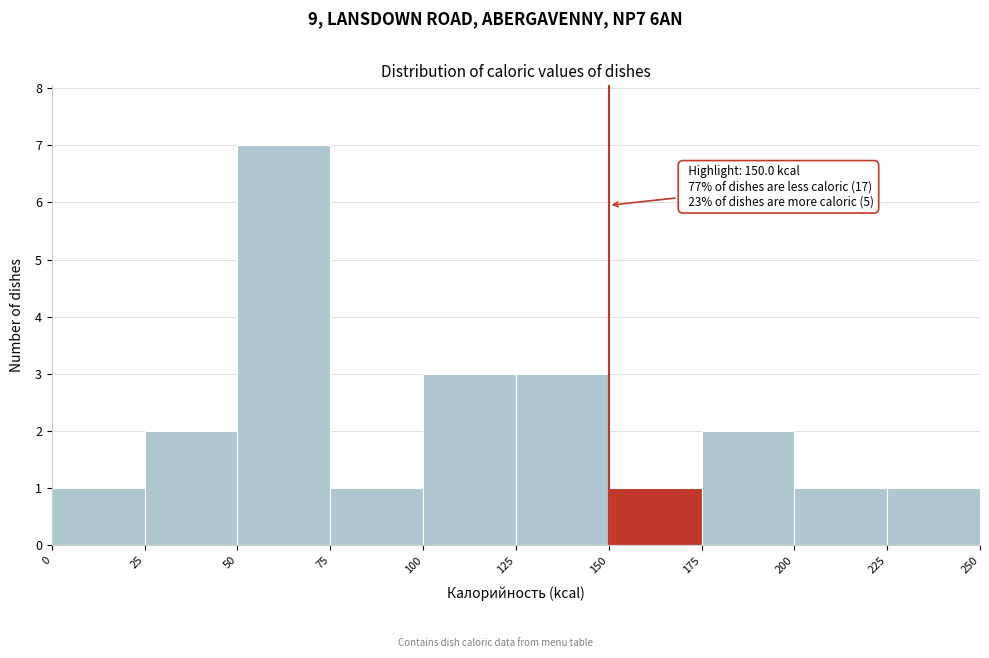

Which range on the x-axis has the tallest bar?

50 to 75